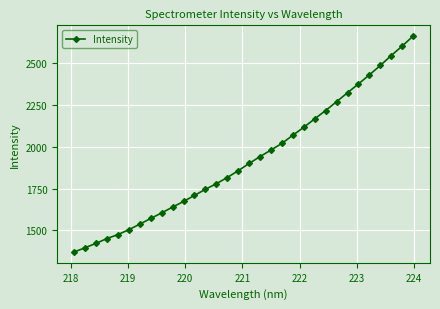

What is the minimum value shown in the chart?

1371.9